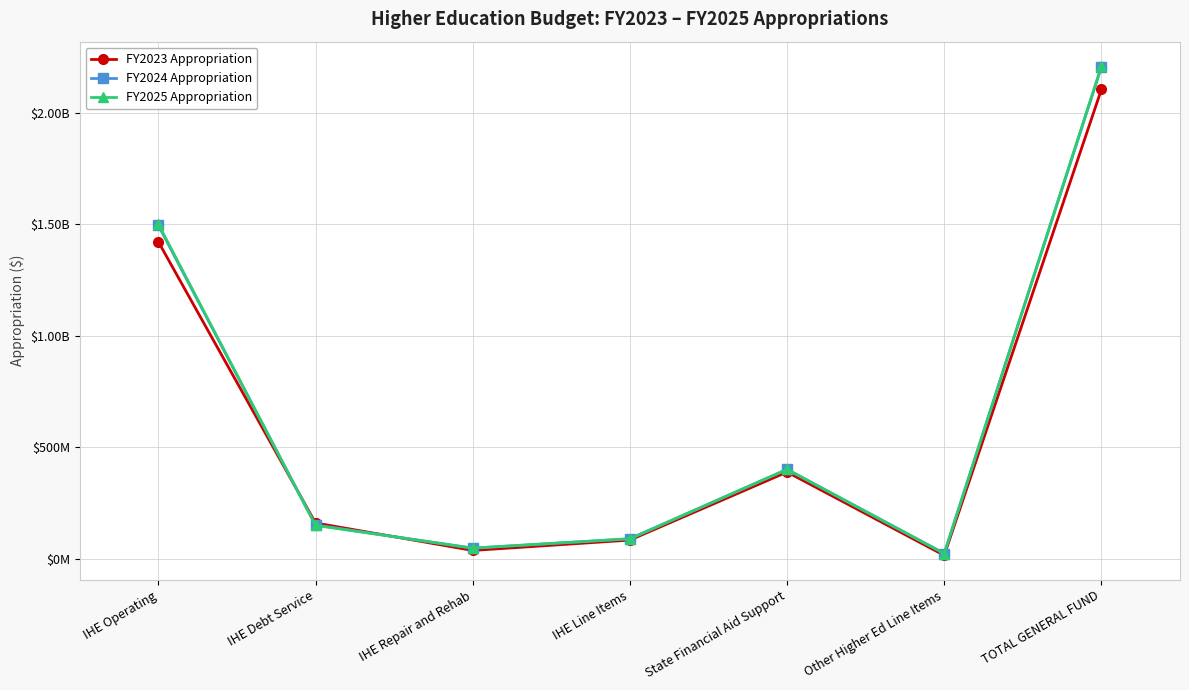

What is the difference between the highest and lowest values at IHE Repair and Rehab?

10279127.0